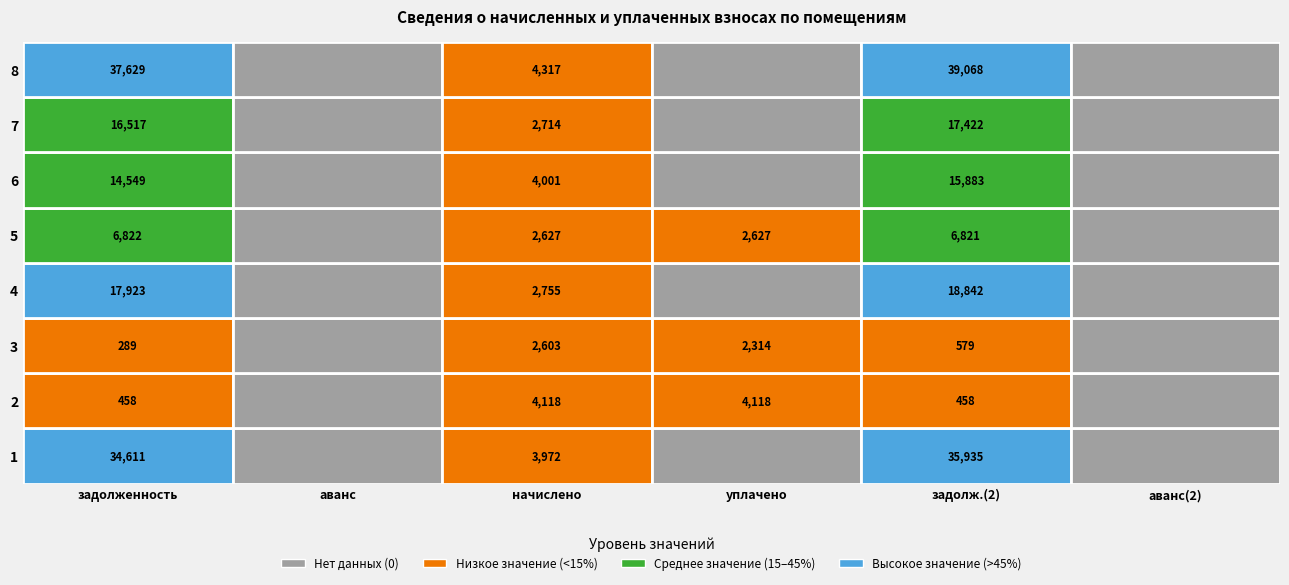

Which series has the largest total across all categories?

8